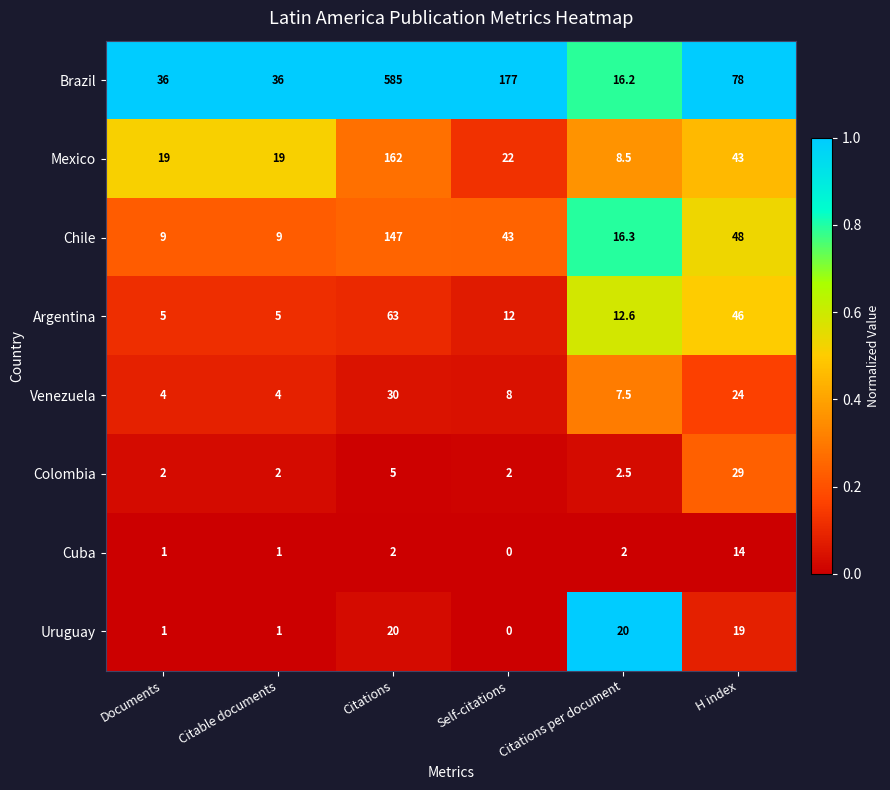

What is the difference between the Chile values at H index and Citations per document?

31.7